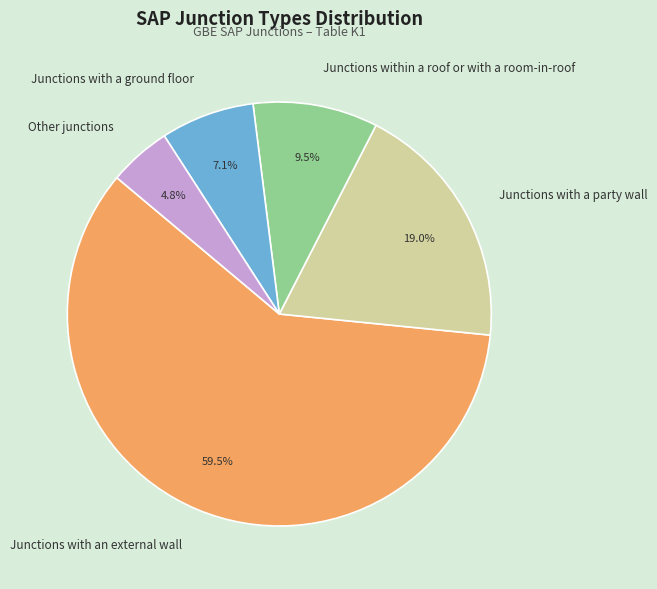

Combined, what portion of the pie is Other junctions and Junctions with a ground floor?

11.9%